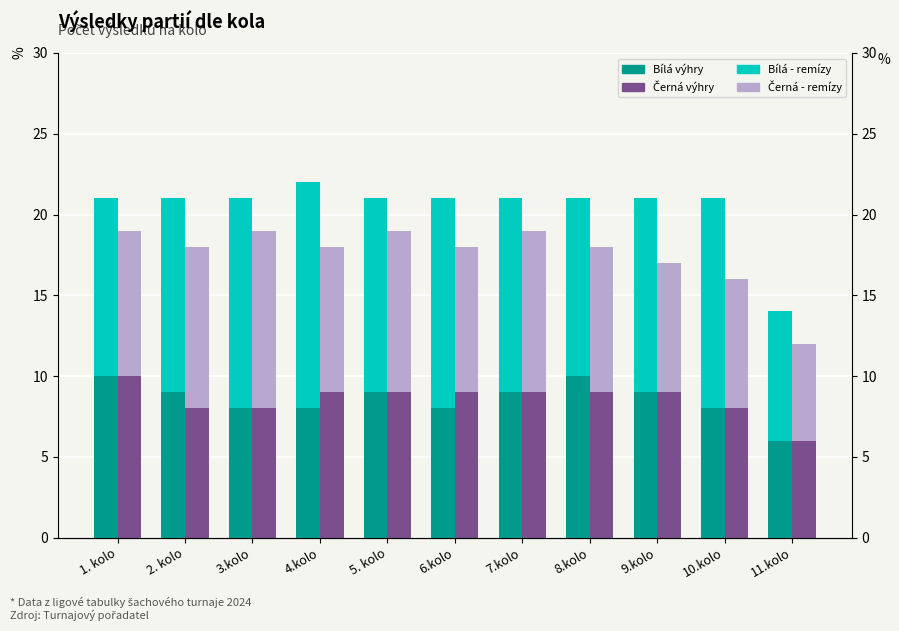

The Černá - výhry (base) series shows 18 at 4.kolo. True or false?

True